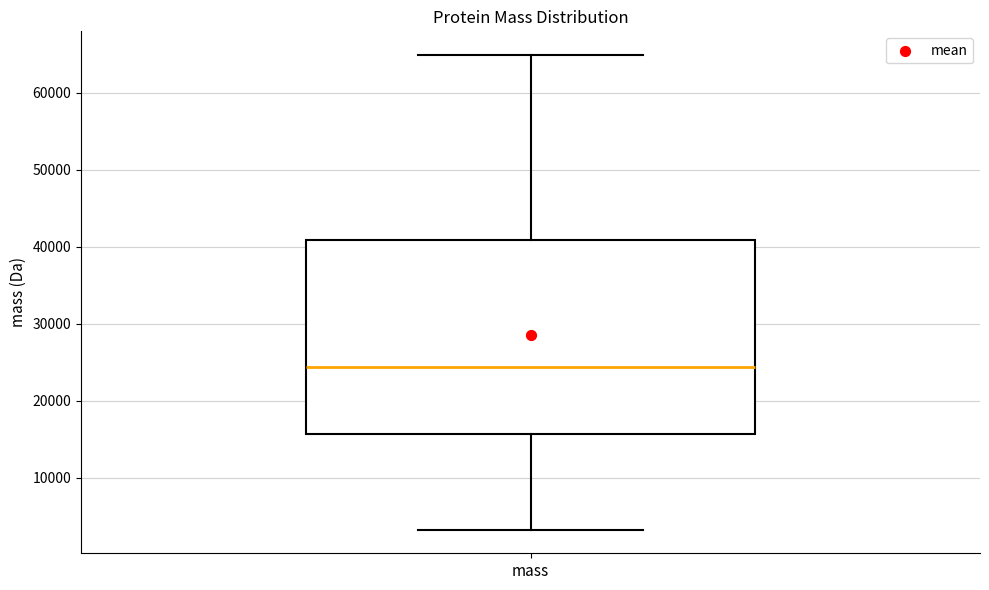

Read this box plot against the y-axis: the position of the median line, the range covered by the box, and the ends of both whiskers. The values are not printed on the chart, so give them approximately, as read against the axis.

median 24000, box 16000 to 41000, whiskers 3000 to 65000